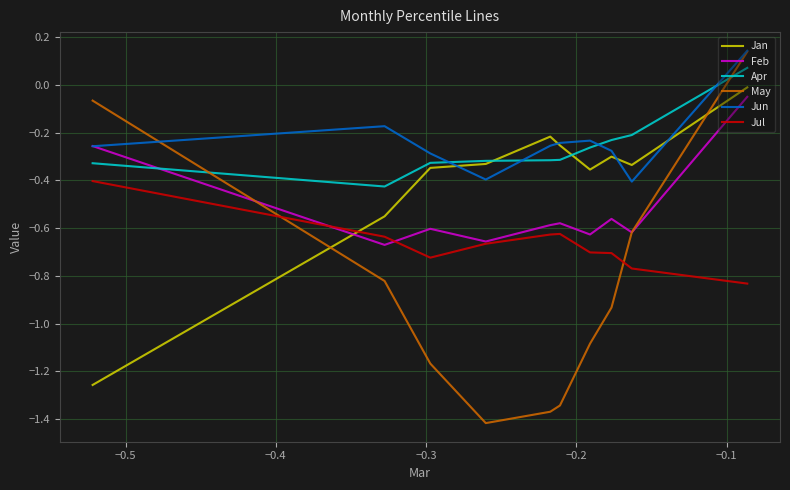

How many categories are shown in the chart?

10